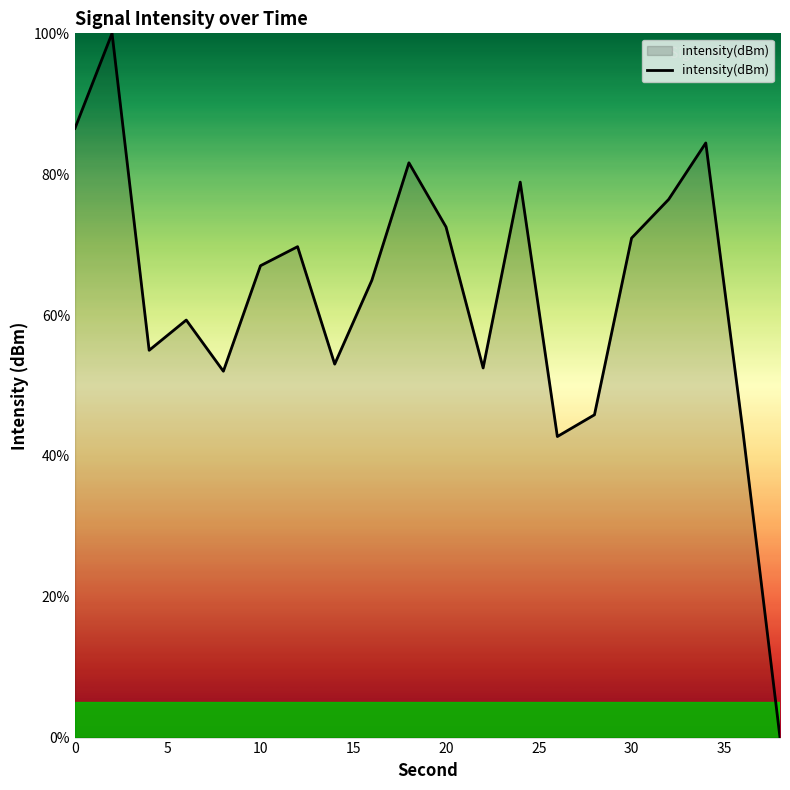

What is the difference between the maximum and minimum values?

100.0